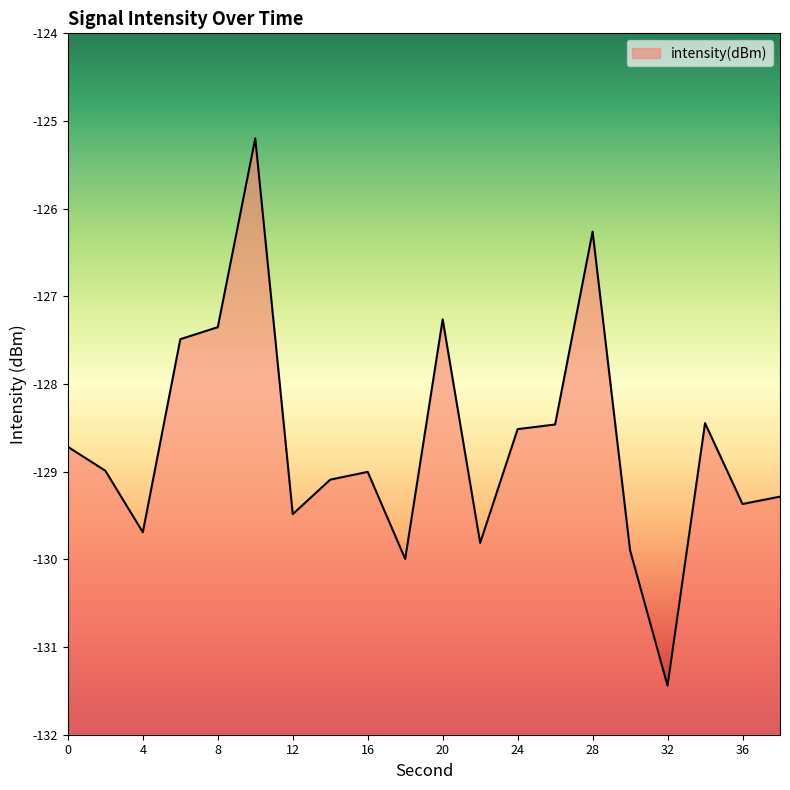

Reading left to right, extract all data points from this chart.

-128.7	-129.0	-129.7	-127.5	-127.4	-125.2	-129.5	-129.1	-129.0	-130.0	-127.3	-129.8	-128.5	-128.5	-126.3	-129.9	-131.4	-128.4	-129.4	-129.3